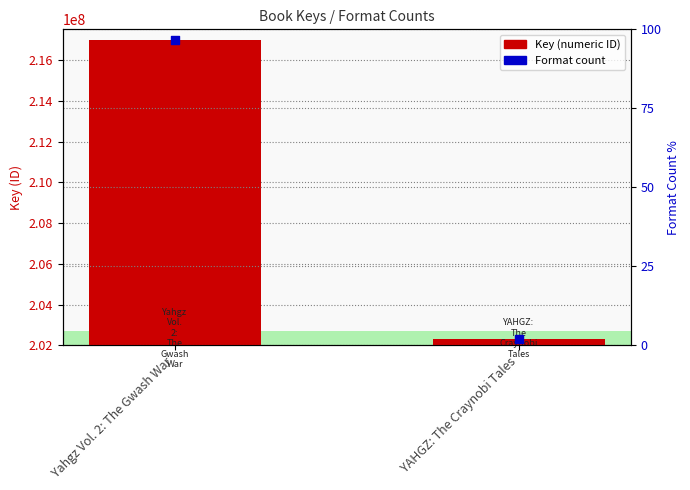

Which series has the largest Y range (max minus min)?

Key (numeric ID)